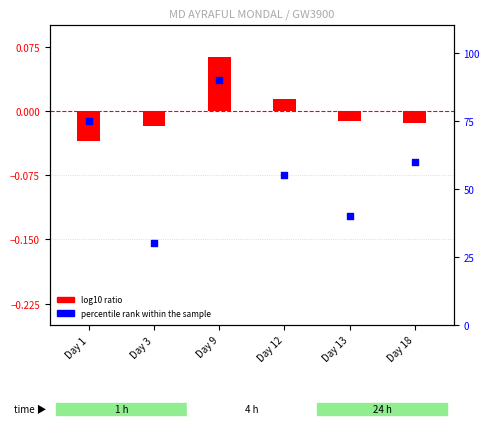

Which series has the largest Y range (max minus min)?

percentile rank within the sample